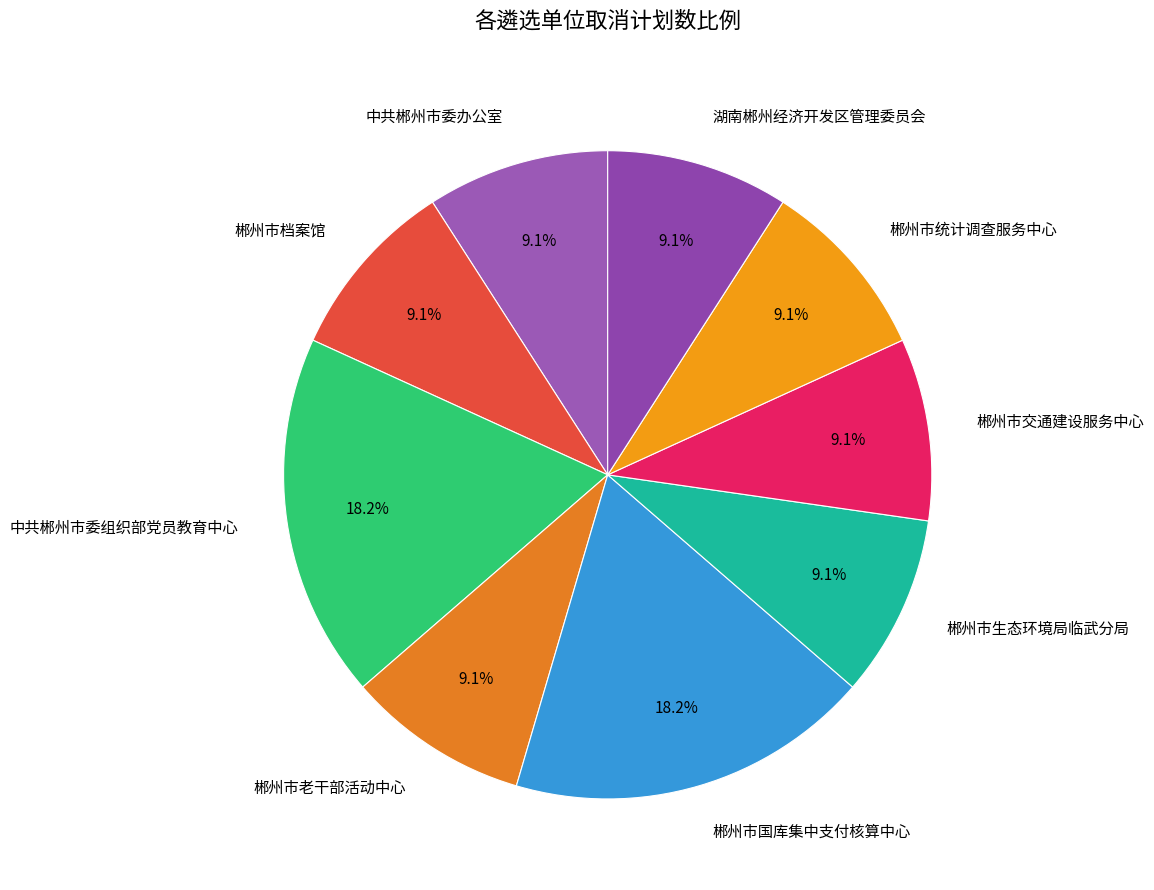

To the nearest percent, what percentage of the pie is 郴州市统计调查服务中心?

9%